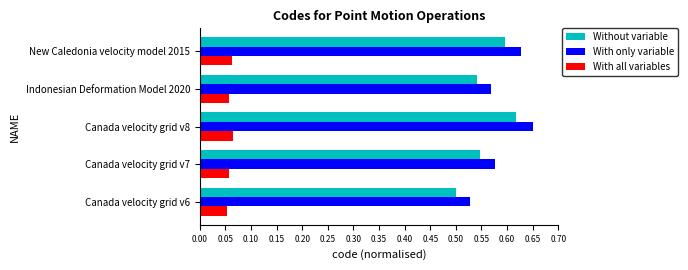

Which series changed the most between Canada velocity grid v7 and New Caledonia velocity model 2015?

With only variable